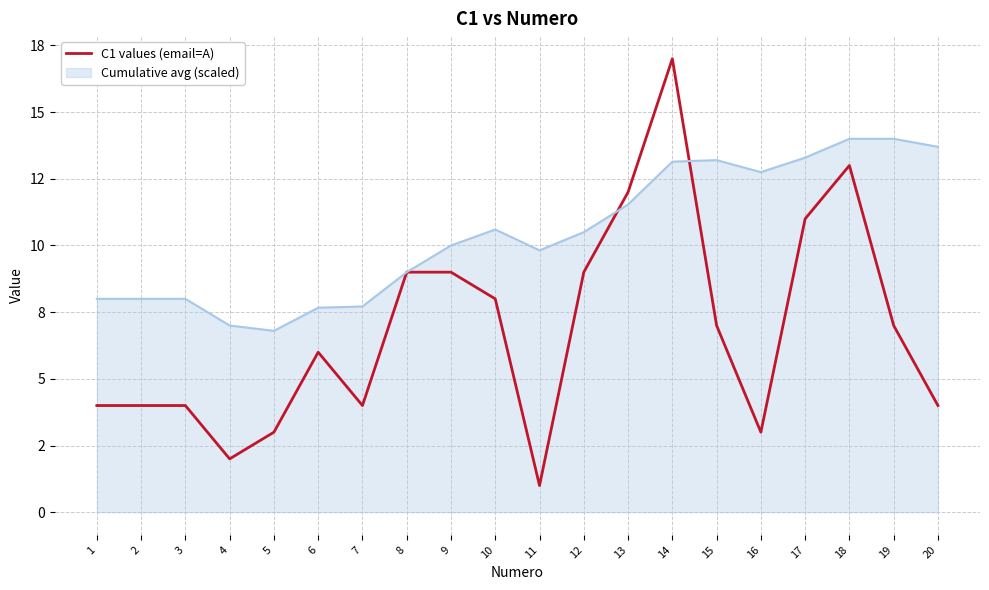

Reading left to right, what are all the values shown in this chart?

1=4	2=4	3=4	4=2	5=3	6=6	7=4	8=9	9=9	10=8	11=1	12=9	13=12	14=17	15=7	16=3	17=11	18=13	19=7	20=4